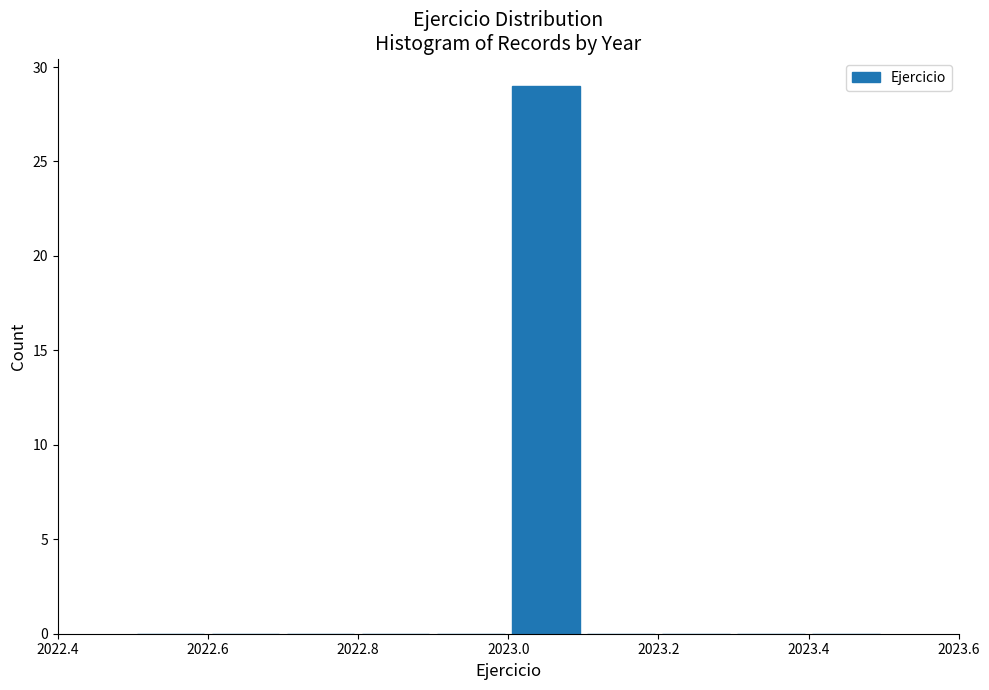

Reading left to right, transcribe this chart: for each bar, give the range it covers on the x-axis and its height. The values are not printed on the chart, so give them approximately, as read against the axis.

2022.5 to 2022.6: 0
2022.6 to 2022.7: 0
2022.7 to 2022.8: 0
2022.8 to 2022.9: 0
2022.9 to 2023.0: 0
2023.0 to 2023.1: 29
2023.1 to 2023.2: 0
2023.2 to 2023.3: 0
2023.3 to 2023.4: 0
2023.4 to 2023.5: 0